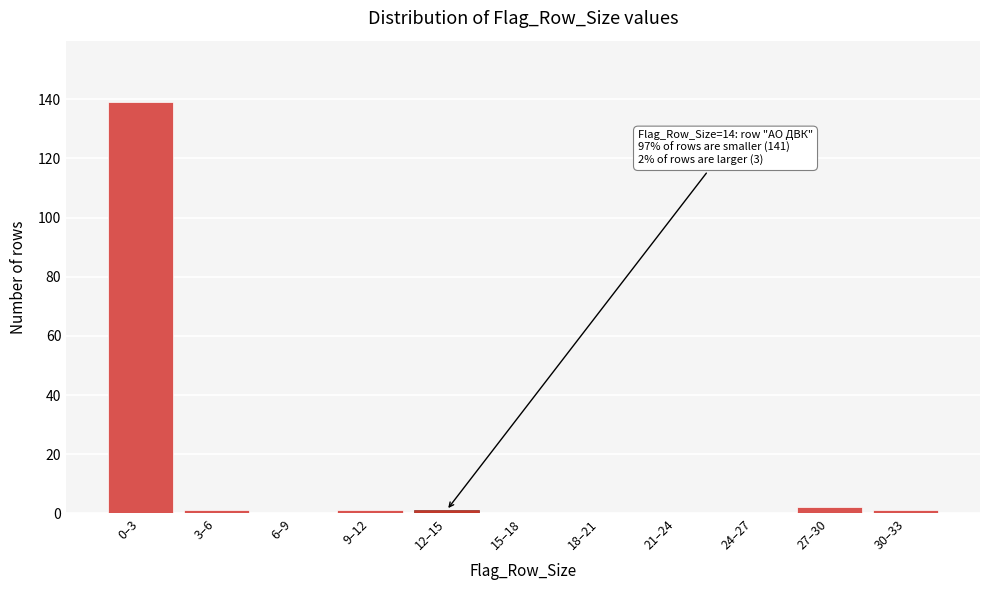

Reading left to right, extract all data points from this chart.

0–3=139	3–6=1	6–9=0	9–12=1	12–15=1	15–18=0	18–21=0	21–24=0	24–27=0	27–30=2	30–33=1